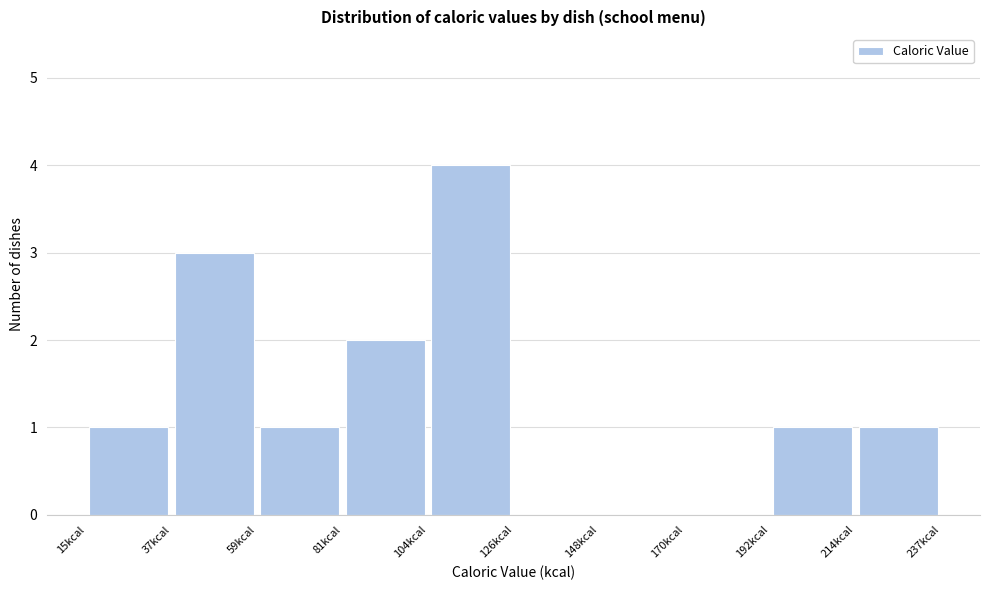

What is the height of the bar covering 35 to 60 on the x-axis? Neither the bar edges nor the heights are printed on the chart, so give them approximately, as read against the axes.

3